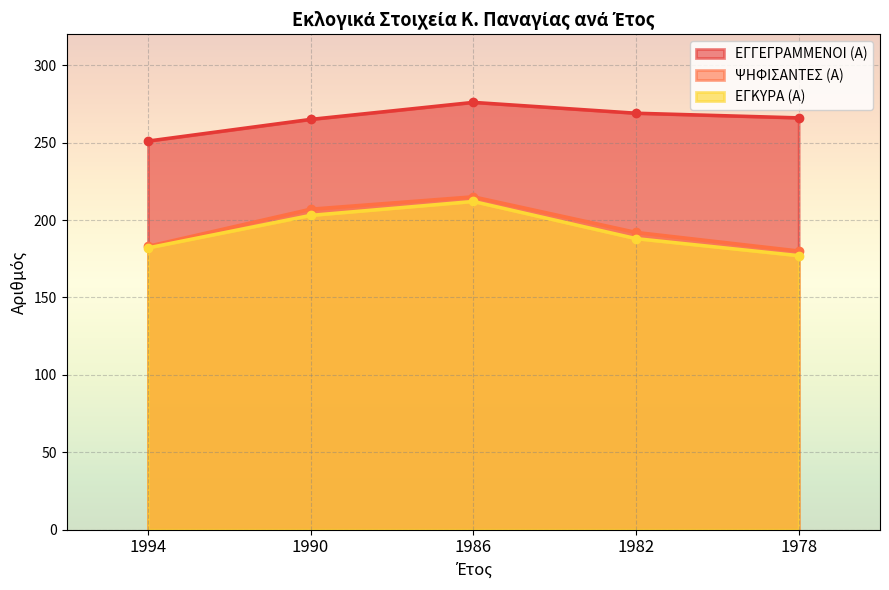

The value of ΕΓΓΕΓΡΑΜΜΕΝΟΙ (Α) at 1982 is 159. True or false?

False